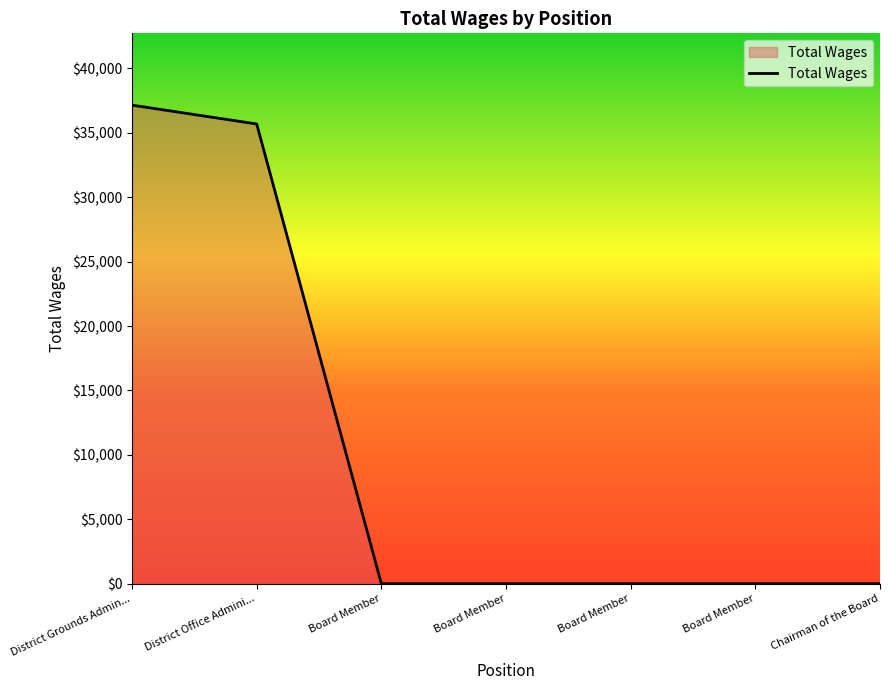

Between District Grounds Admin... and Board Member, which is larger?

District Grounds Admin...